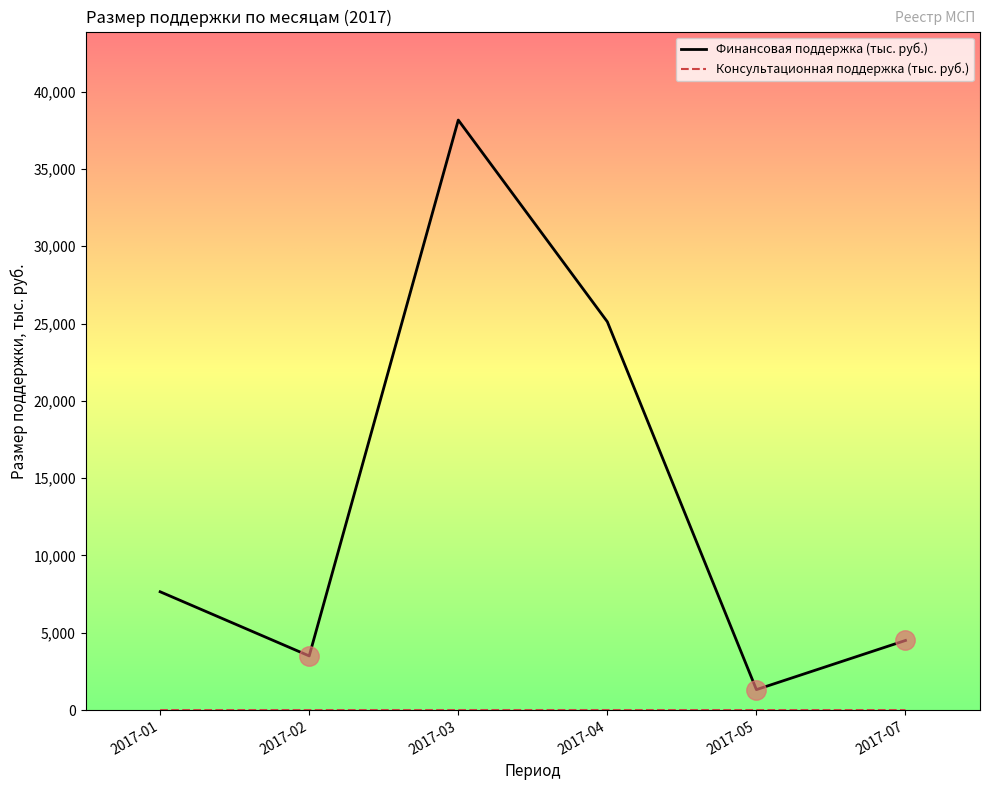

The value of Финансовая поддержка (тыс. руб.) at 2017-07 is 4500.0. True or false?

True